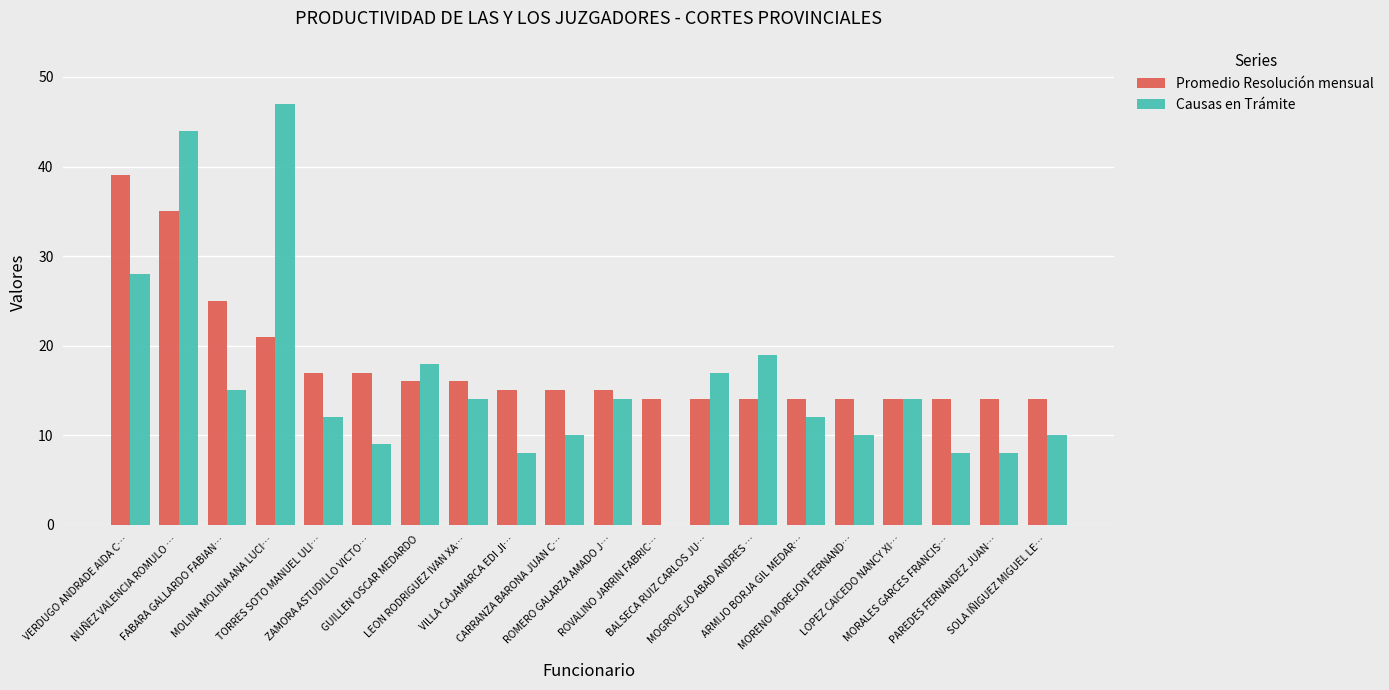

The Promedio Resolución mensual series shows 14 at ROVALINO JARRIN FABRIC…. True or false?

True